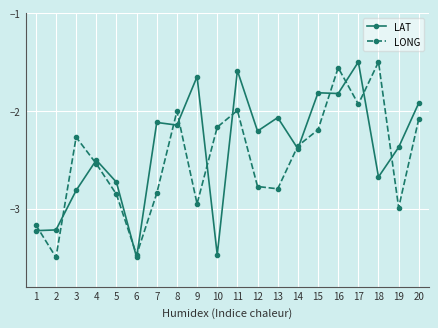

What is the difference between the maximum and minimum values in the LAT series?

2.0